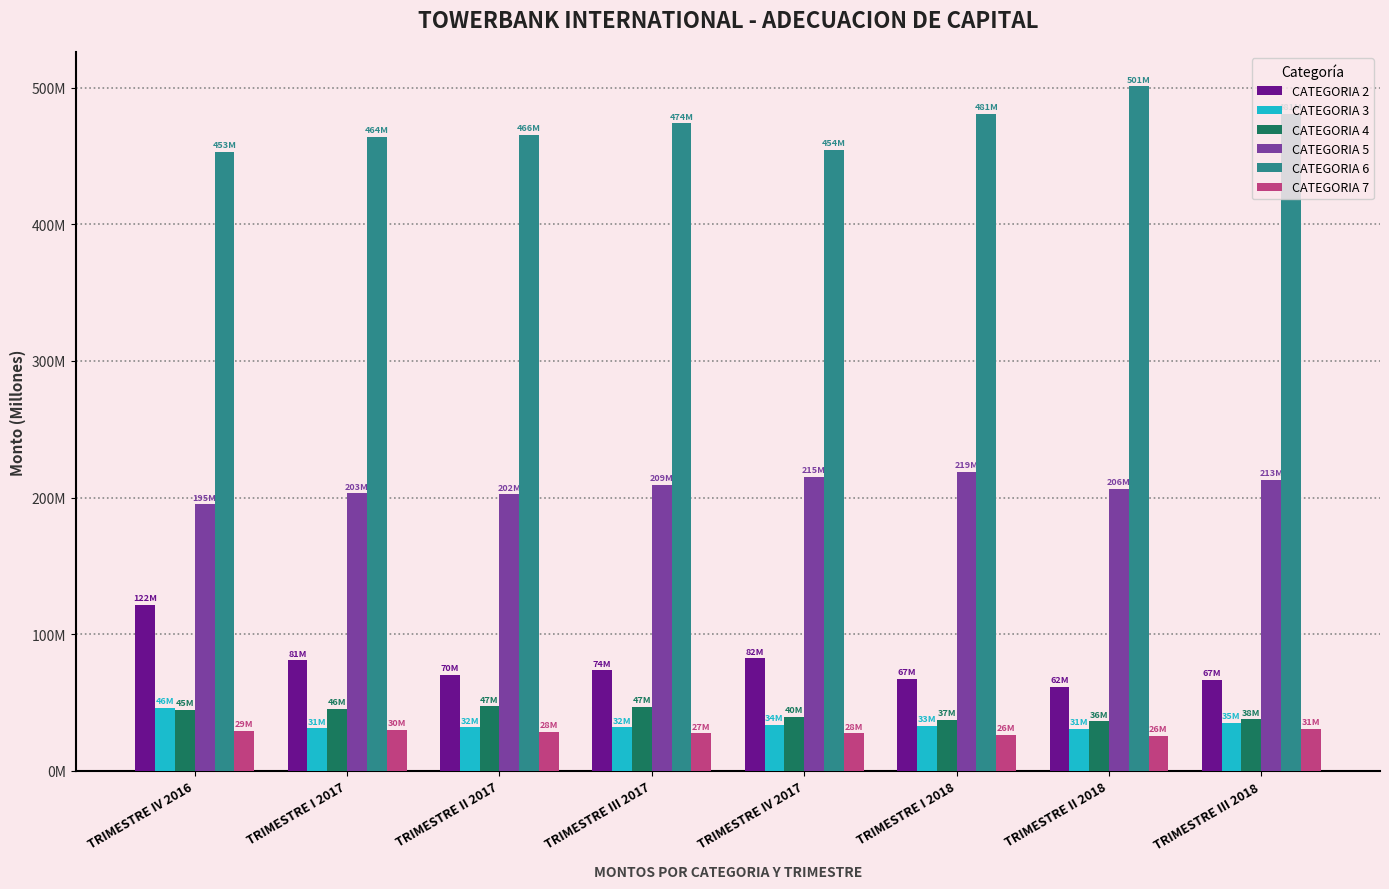

Is it true that CATEGORIA 6 equals 642842147.2 at TRIMESTRE III 2018?

False